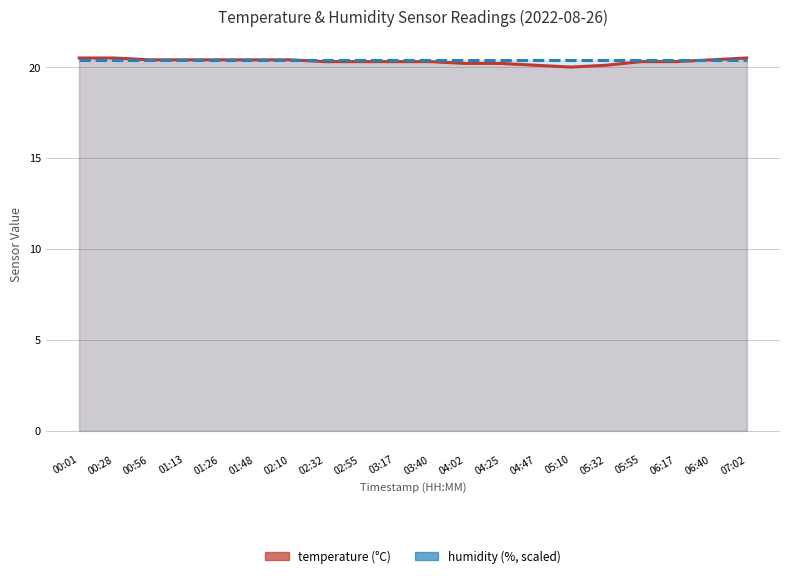

What is the minimum value for humidity (scaled)?

20.4